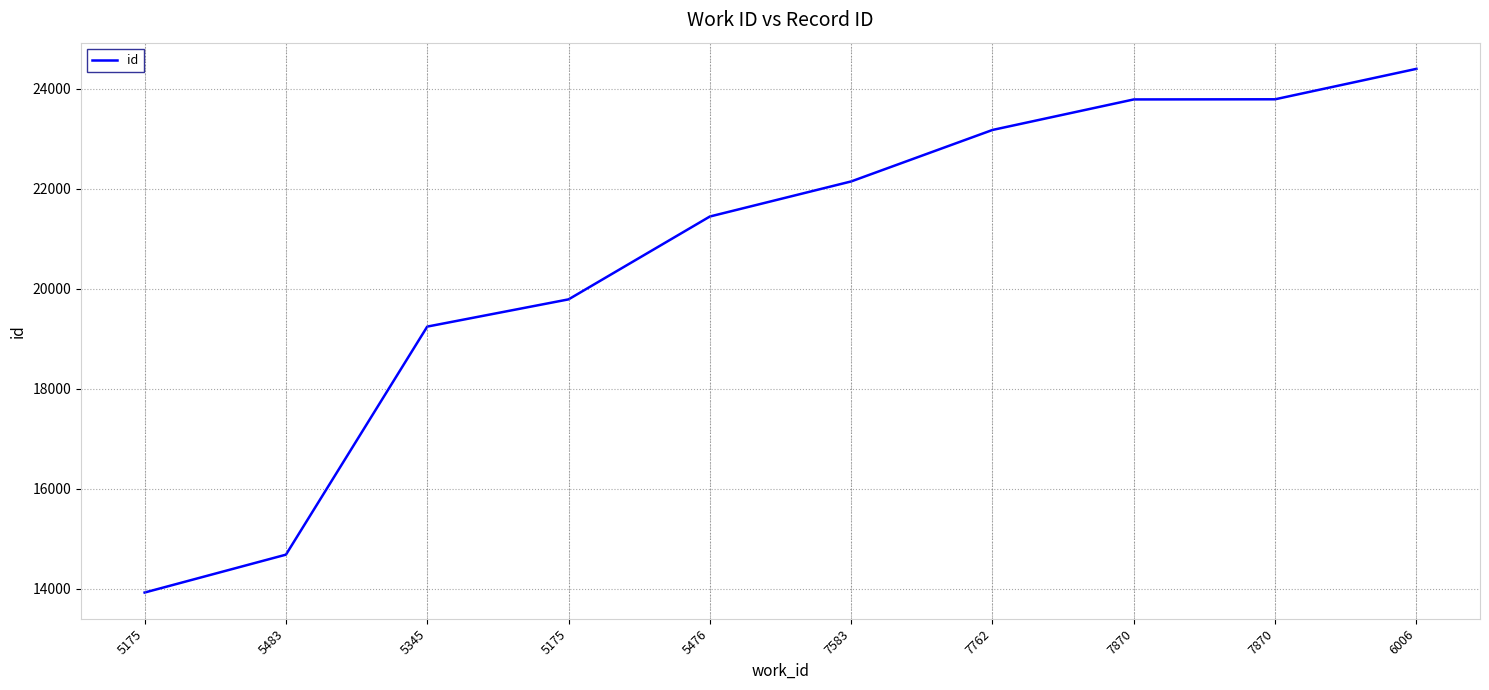

Which category has the lowest value across all series?

5175